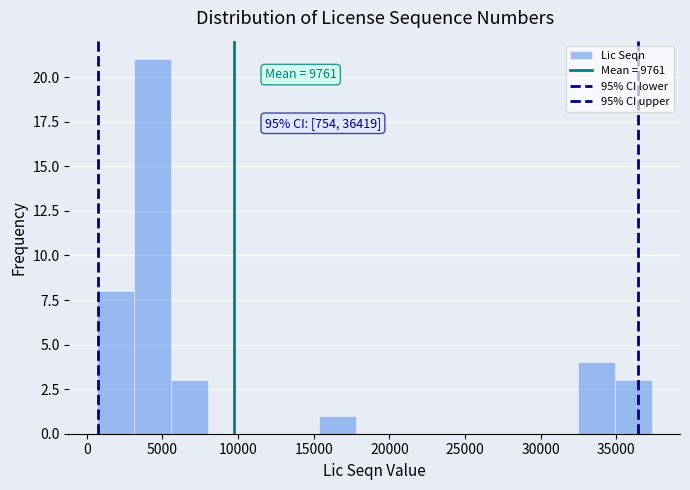

Which range on the x-axis has the tallest bar?

3000 to 5500